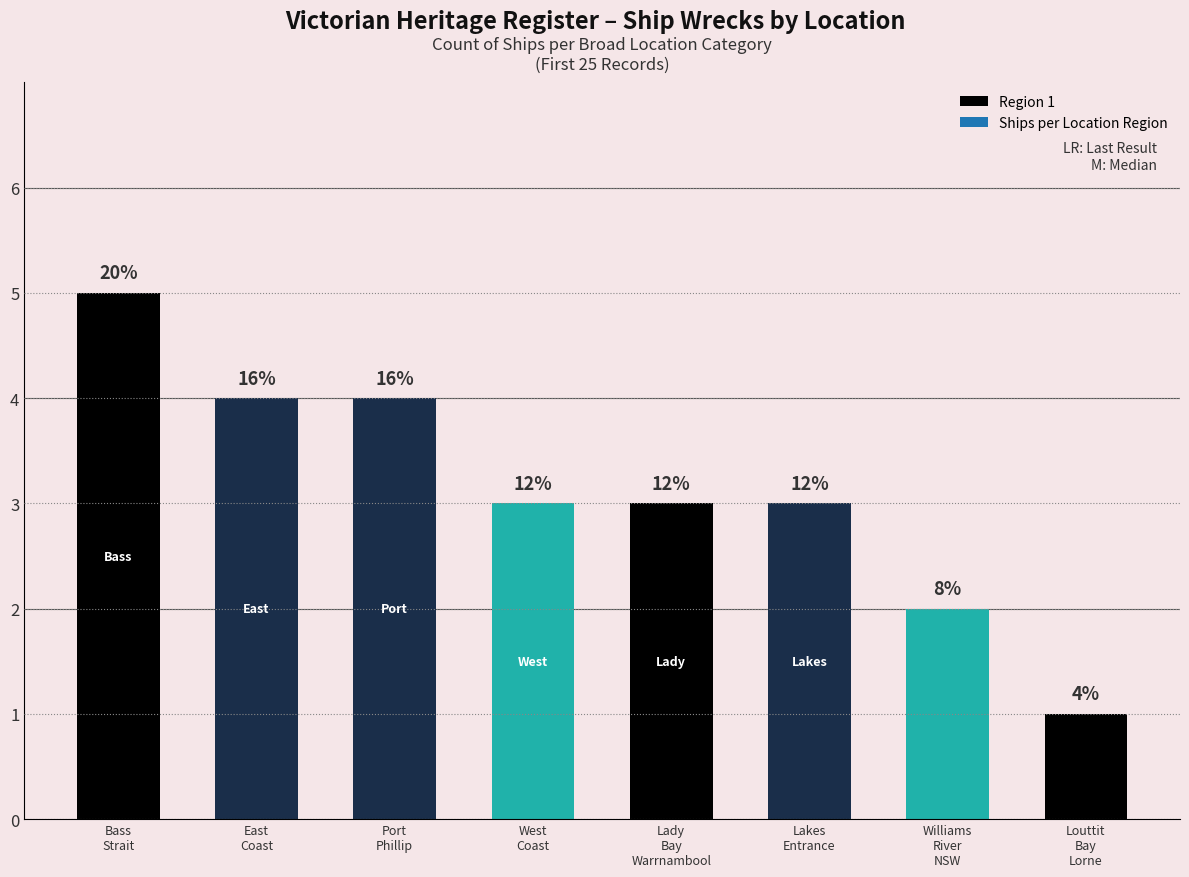

How many values are between 3 and 4?

5